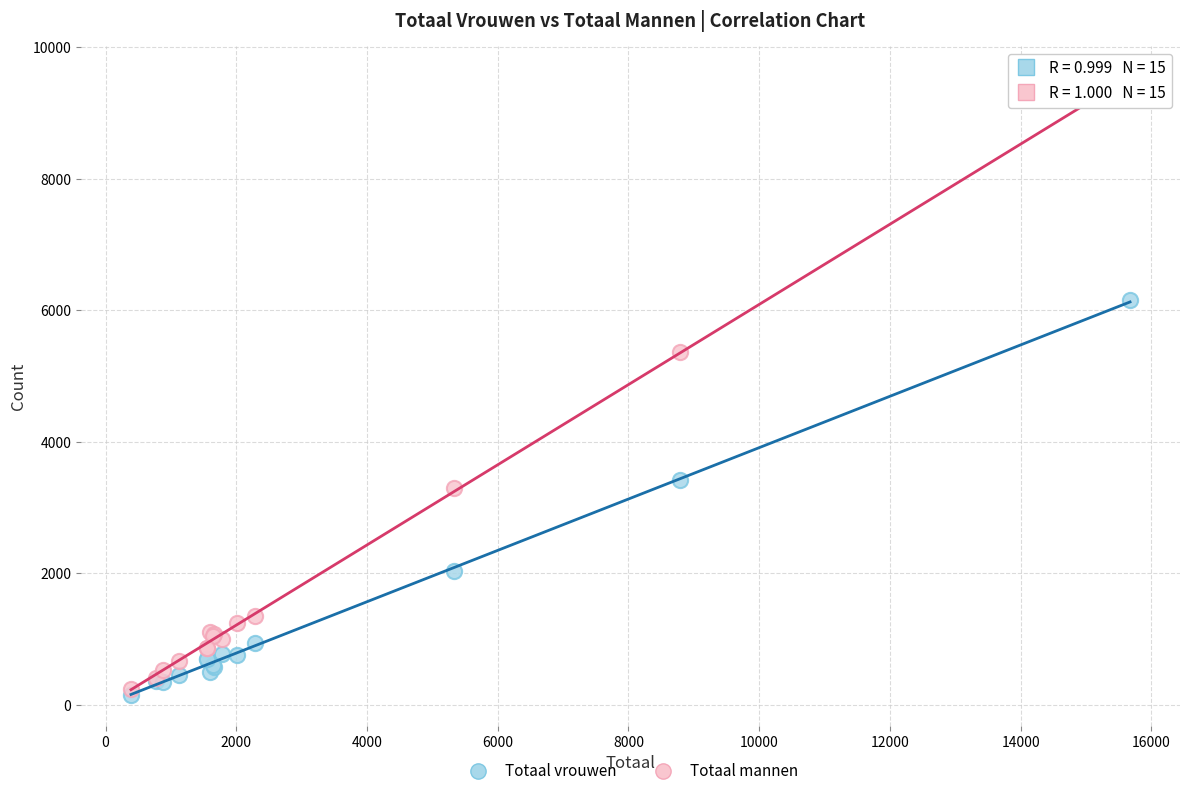

In the Totaal mannen series, what Y value is closest to 4878?

5370